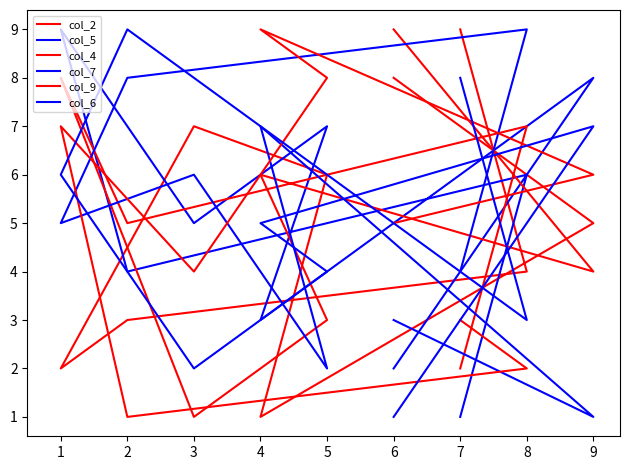

Which series changed the most between 9 and 8?

col_7